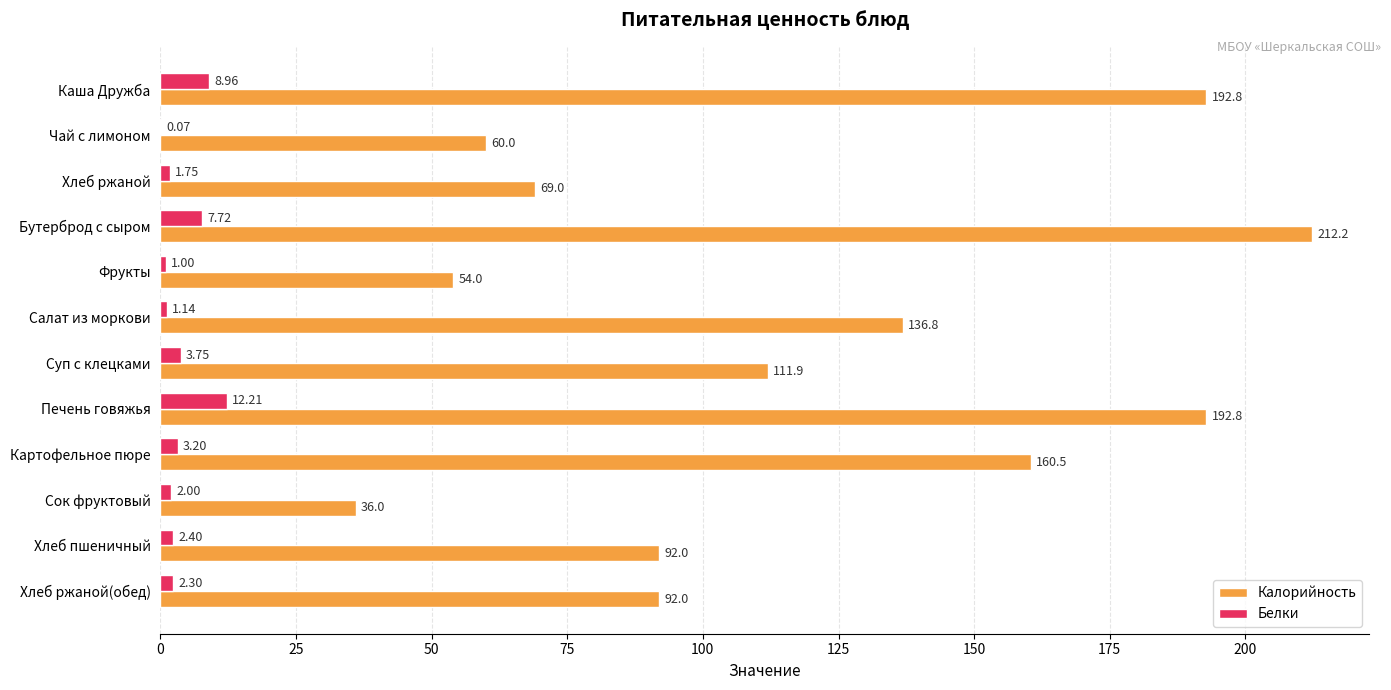

At which category does the chart reach its peak across all series?

Бутерброд с сыром